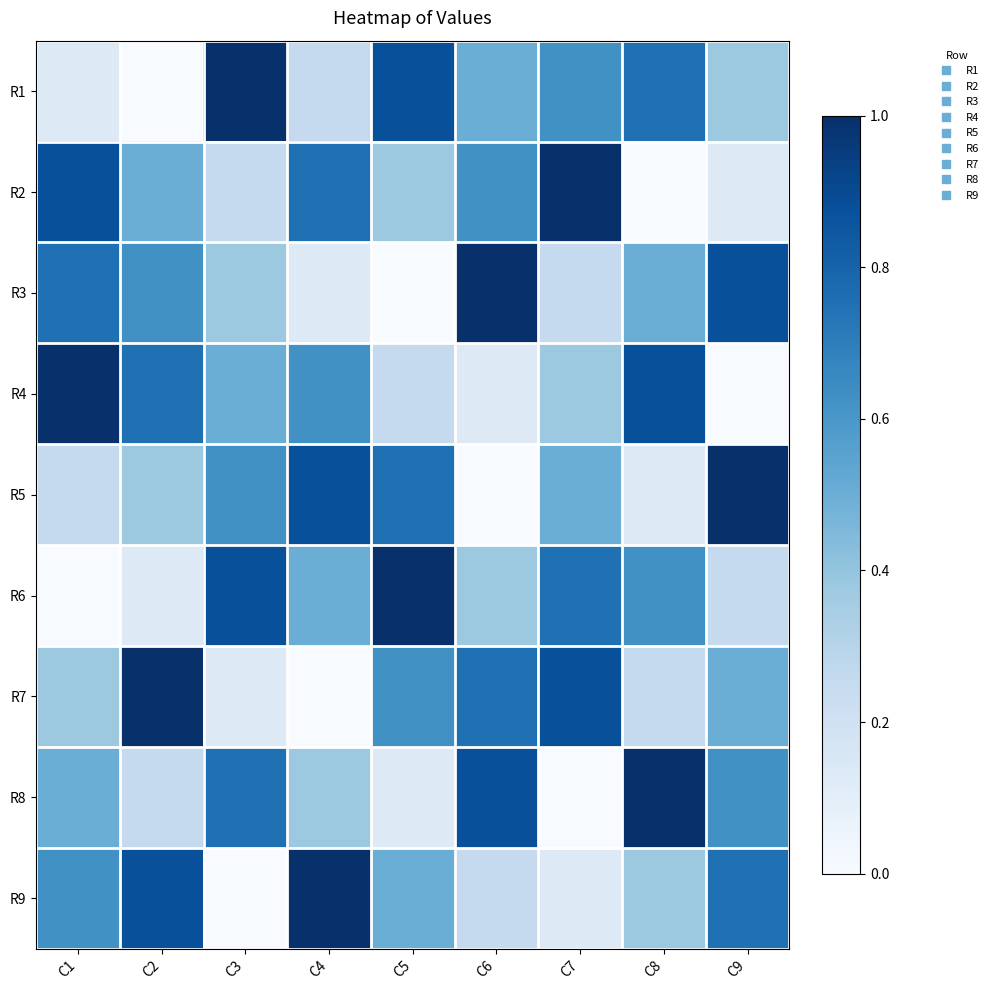

What is the maximum value shown in the chart?

1.0